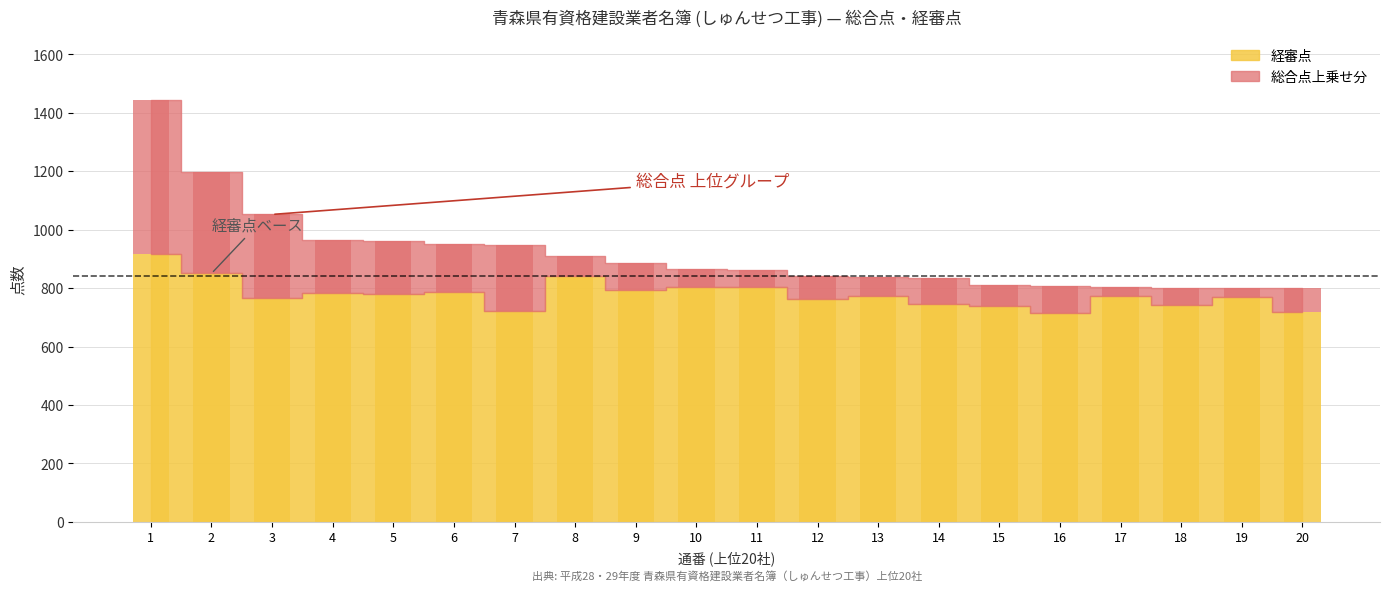

At which label does the data first exceed 773?

1